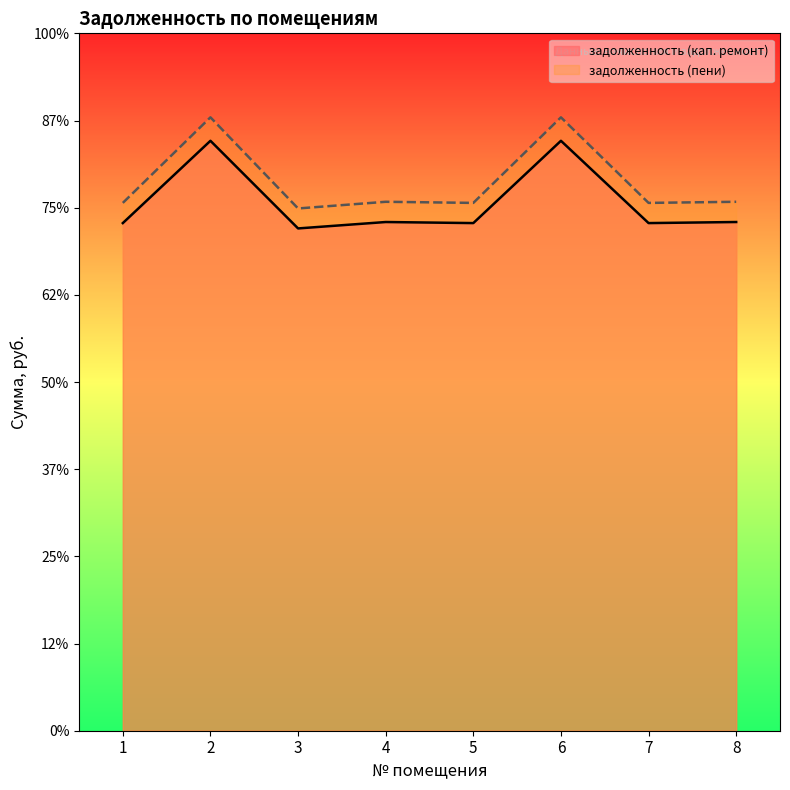

Which series has the widest spread of values?

задолженность (пени)